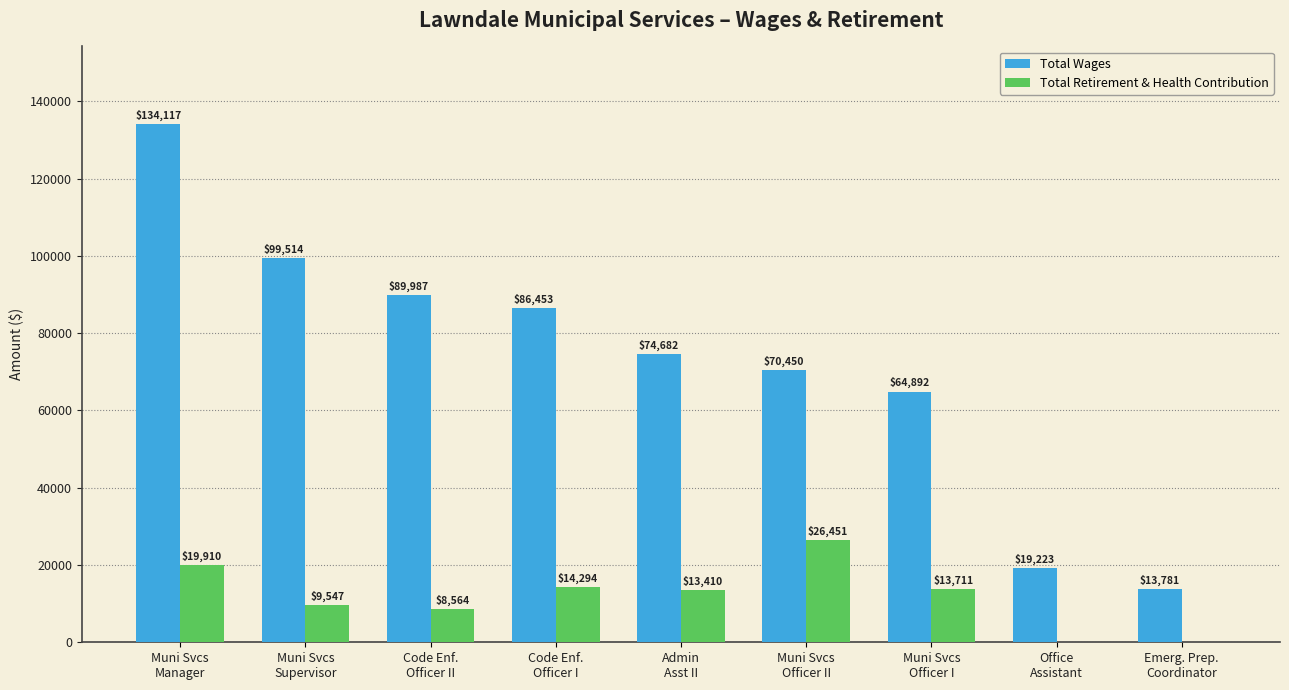

Is the value of Total Retirement & Health Contribution at Code Enf.
Officer I greater than the value of Total Wages at Muni Svcs
Supervisor?

No